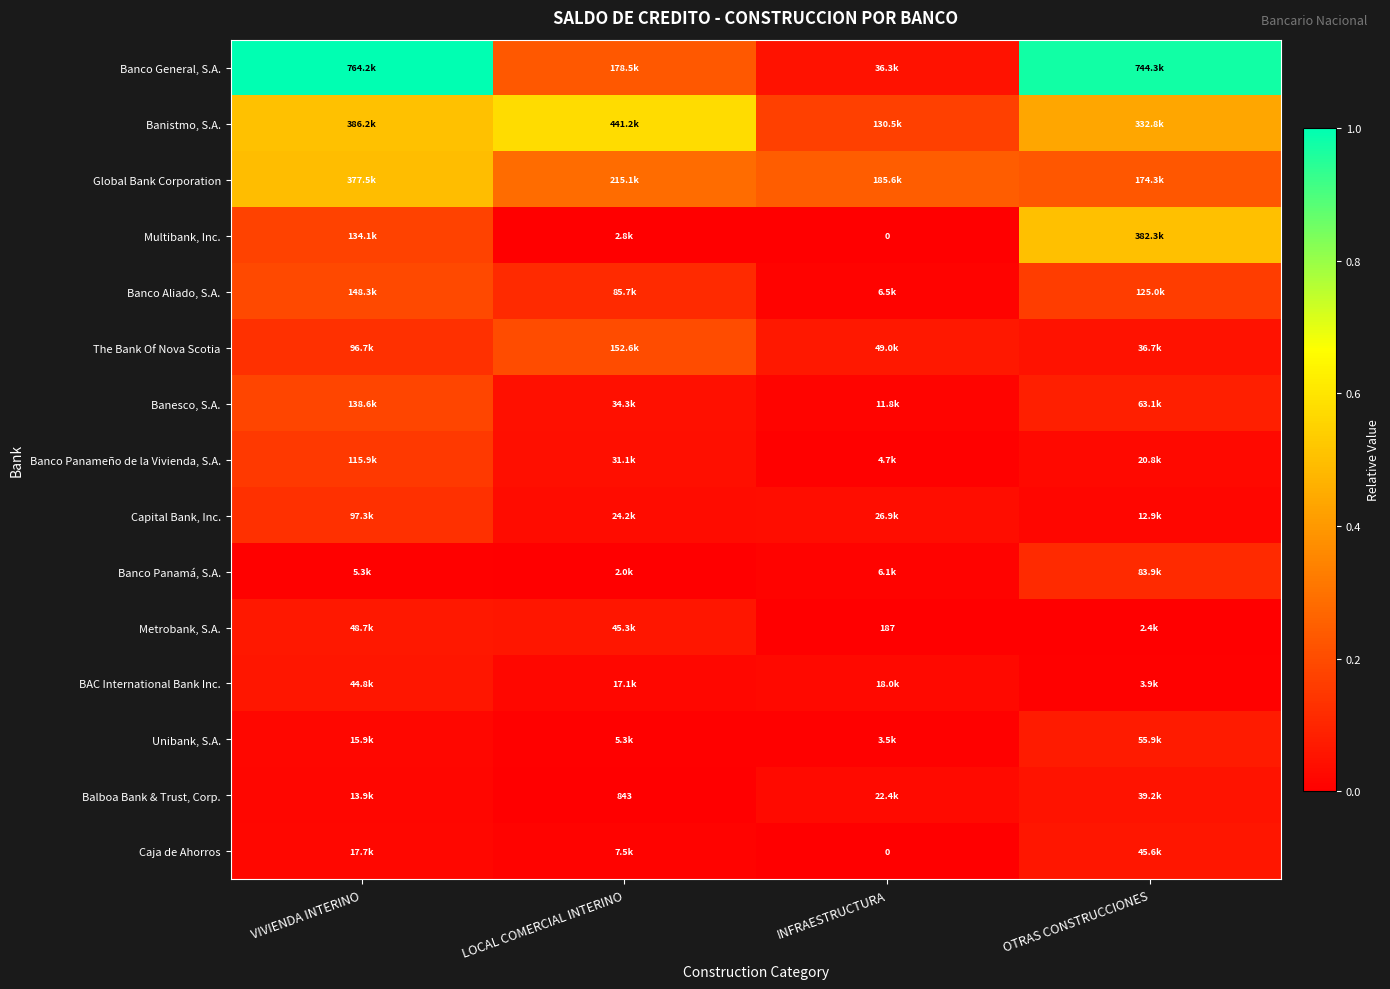

True or false: Banco Panamá, S.A. has a value of 0.0 at VIVIENDA INTERINO.

False